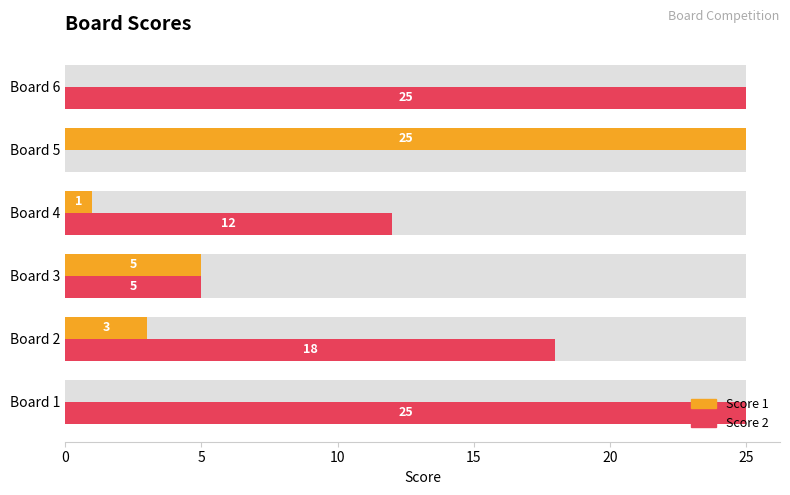

Which series has the largest total across all categories?

Score 2